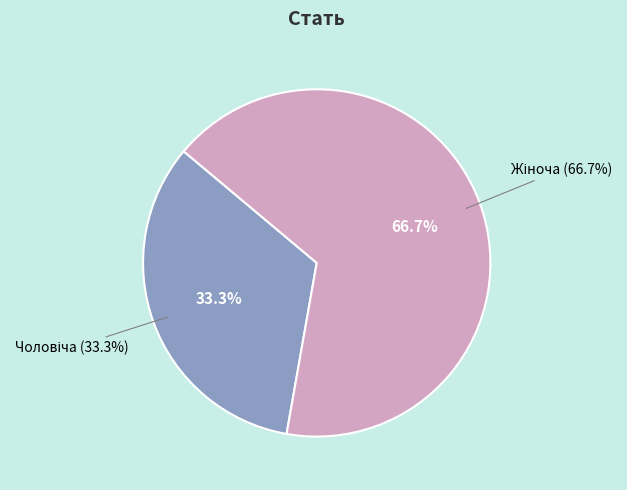

What is the change in value from Чоловіча to Жіноча?

+1